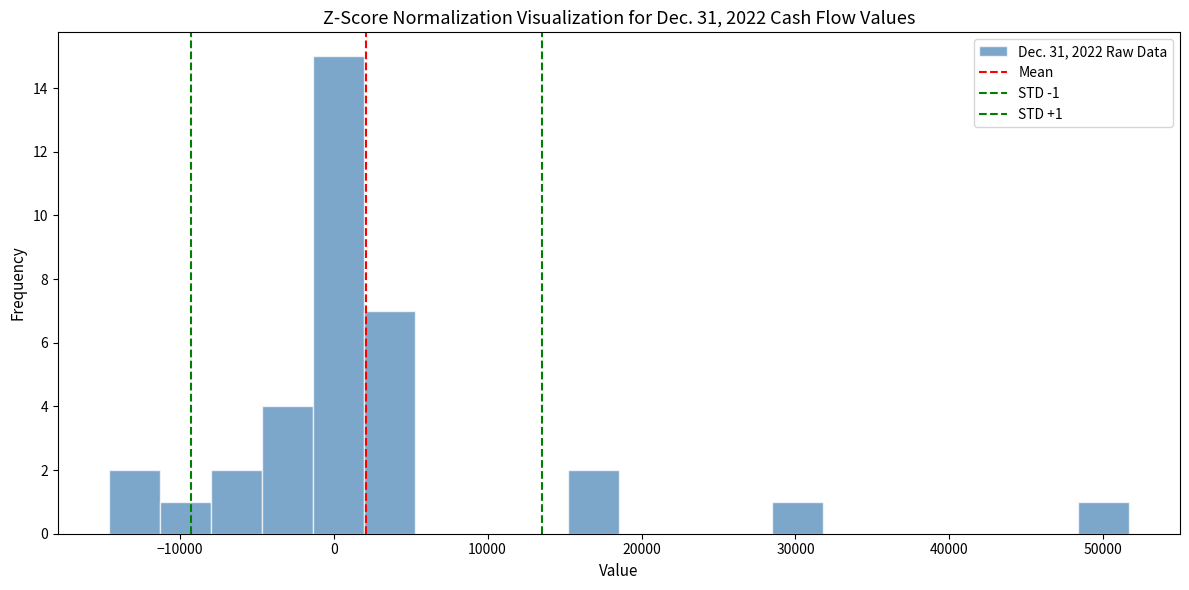

Around what value on the x-axis is the tallest bar? Give the approximate position of its centre, as read against the axis.

0